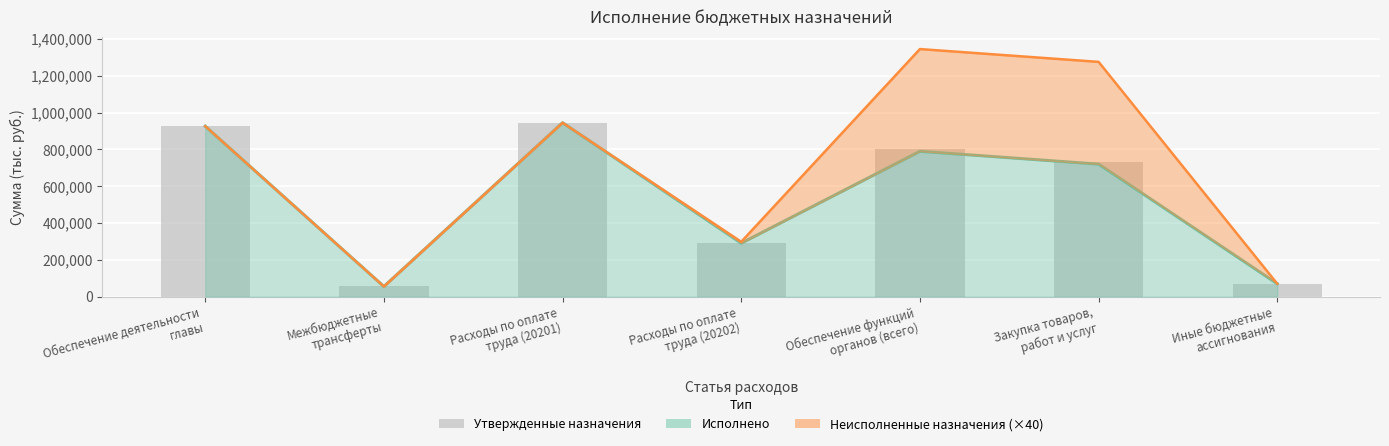

At which category does the chart reach its minimum across all series?

Межбюджетные
трансферты